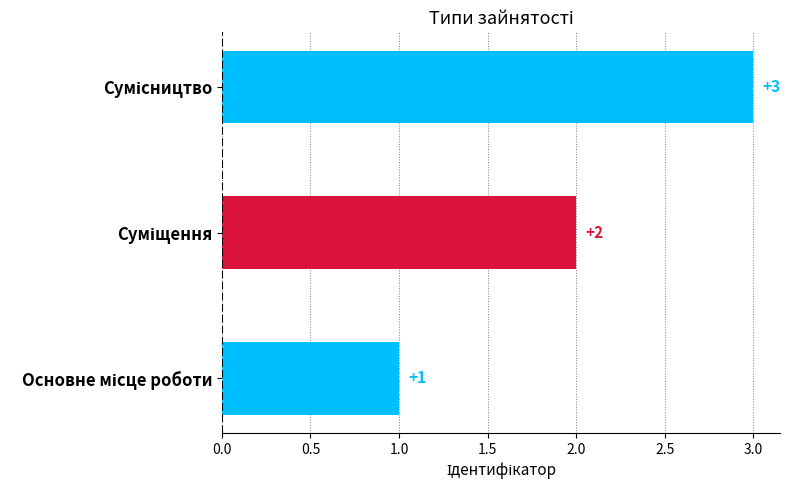

Reading right to left, extract all data points from this chart.

3	2	1